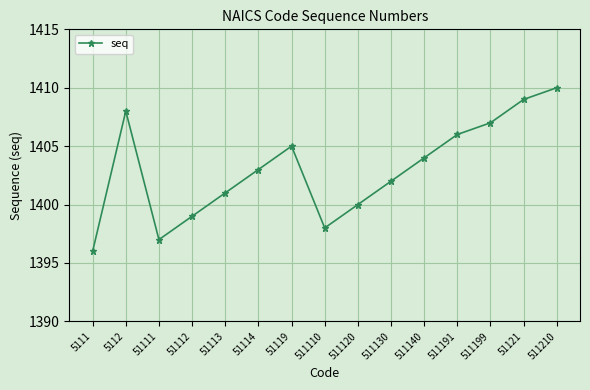

How many series are shown in this chart?

1